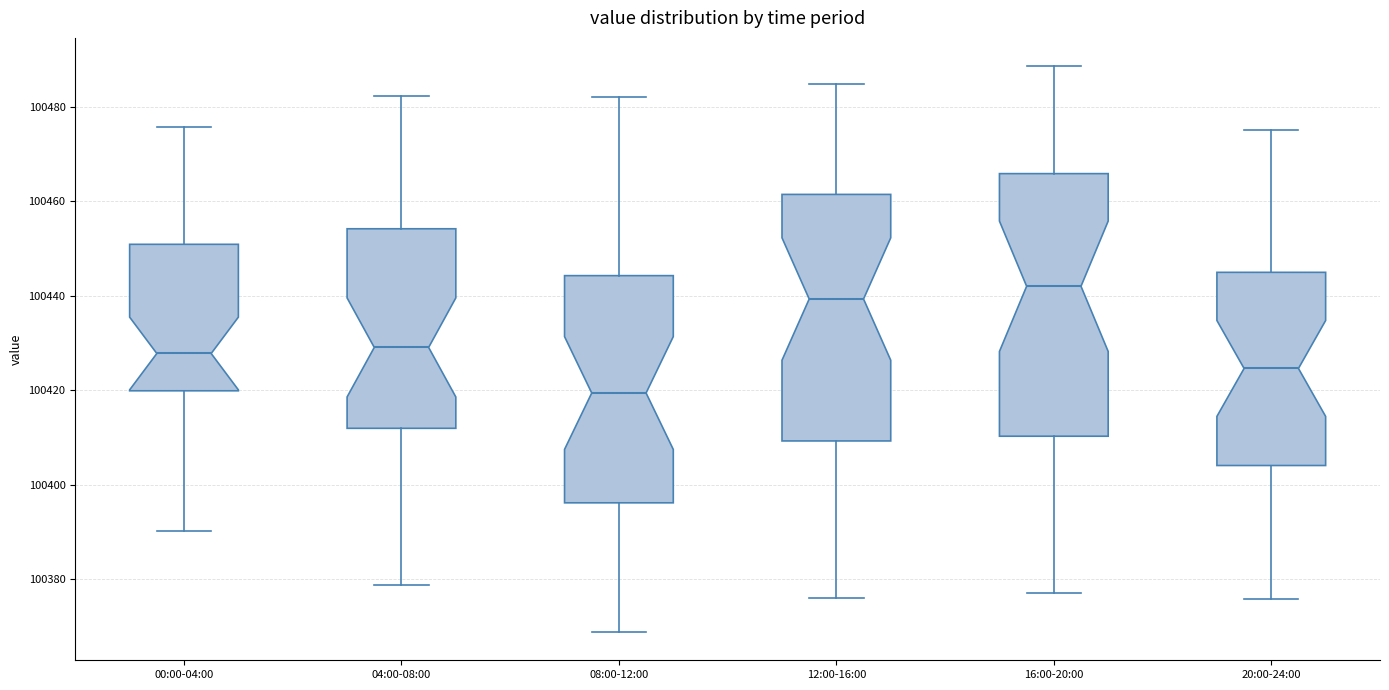

Reading left to right, read every box against the y-axis: the position of its median line, the range the box covers, and the ends of its whiskers. The values are not printed on the chart, so give them approximately, as read against the axis.

00:00-04:00: median 100428, box 100420 to 100450, whiskers 100390 to 100476
04:00-08:00: median 100430, box 100412 to 100454, whiskers 100378 to 100482
08:00-12:00: median 100420, box 100396 to 100444, whiskers 100368 to 100482
12:00-16:00: median 100440, box 100410 to 100462, whiskers 100376 to 100484
16:00-20:00: median 100442, box 100410 to 100466, whiskers 100378 to 100488
20:00-24:00: median 100424, box 100404 to 100444, whiskers 100376 to 100476